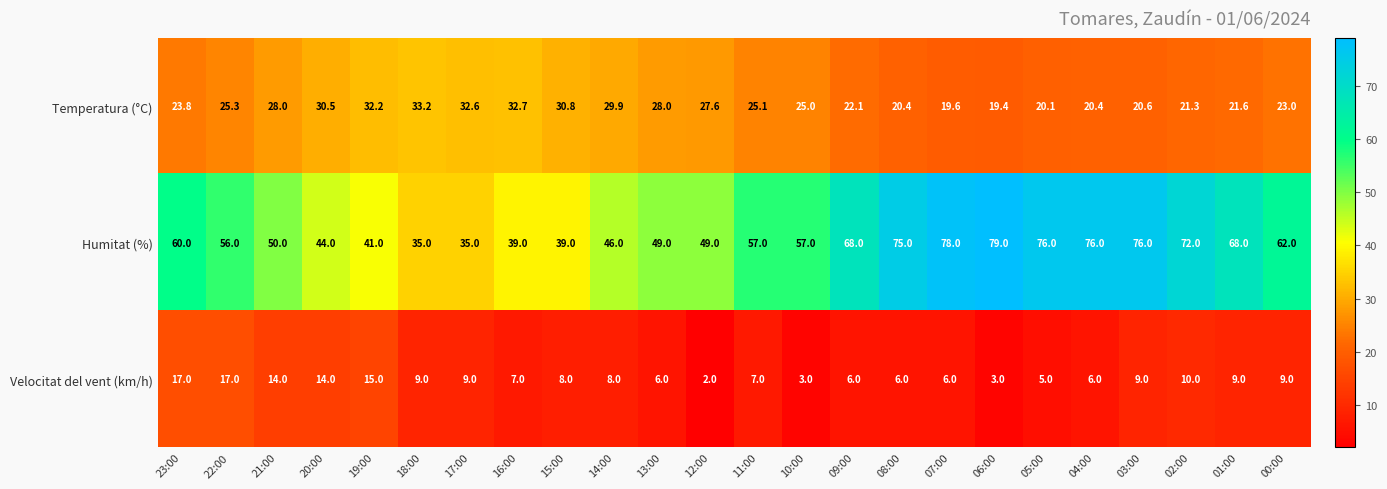

Is the value of Humitat (%) at 10:00 greater than the value of Temperatura (°C) at 19:00?

Yes